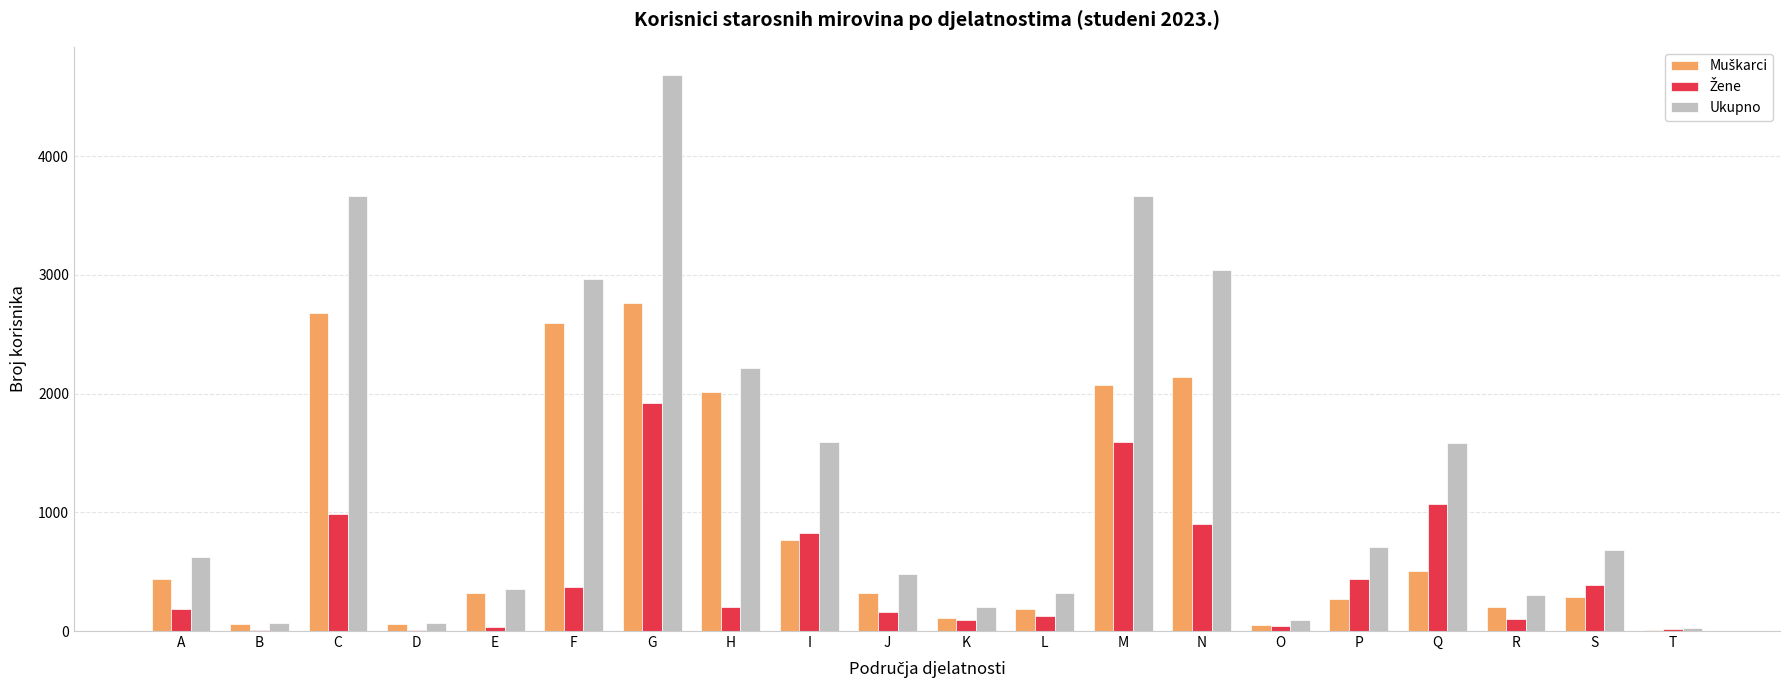

The Ukupno series shows 70 at B. True or false?

True